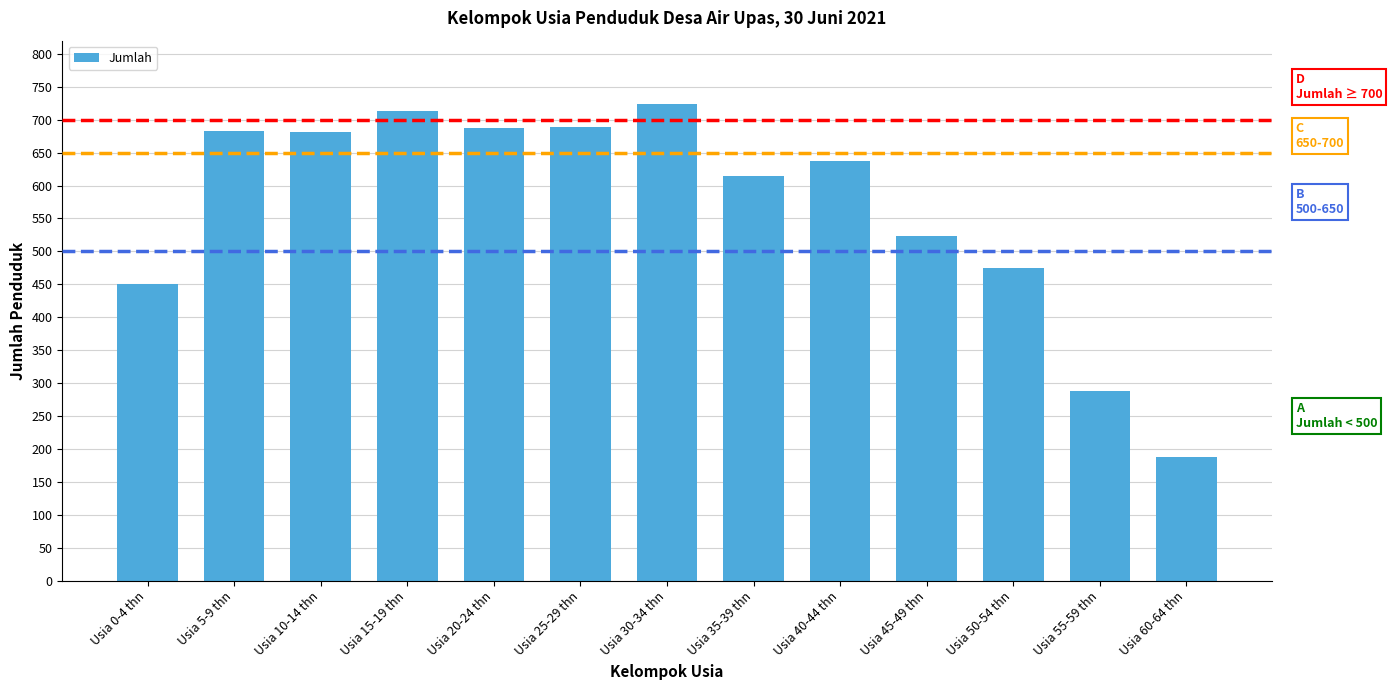

What is the sum of all values?

7357